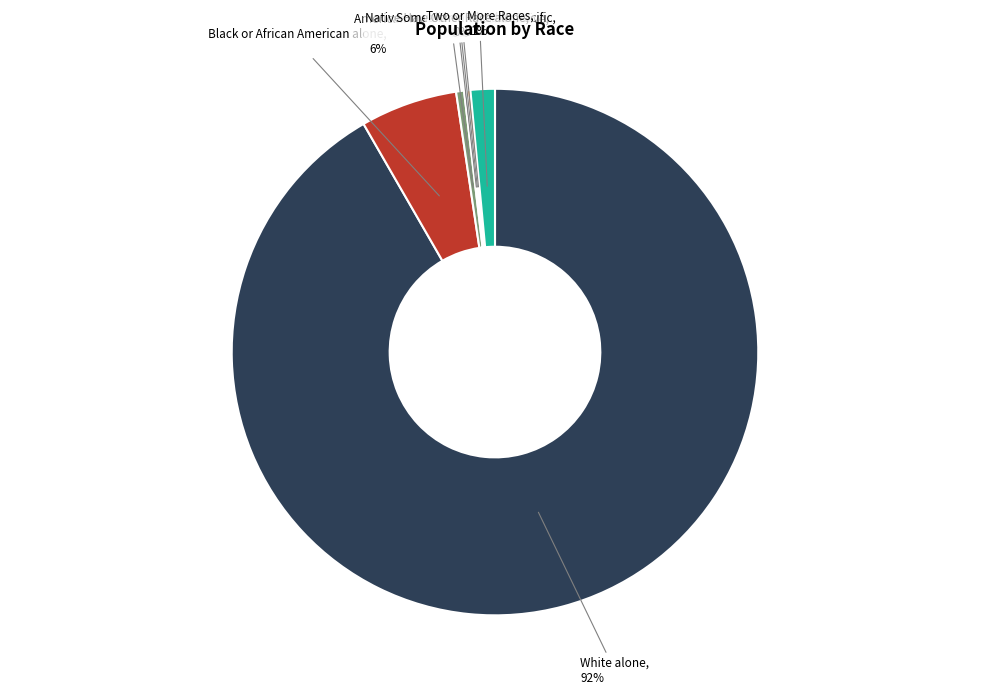

Which category accounts for the majority?

White alone